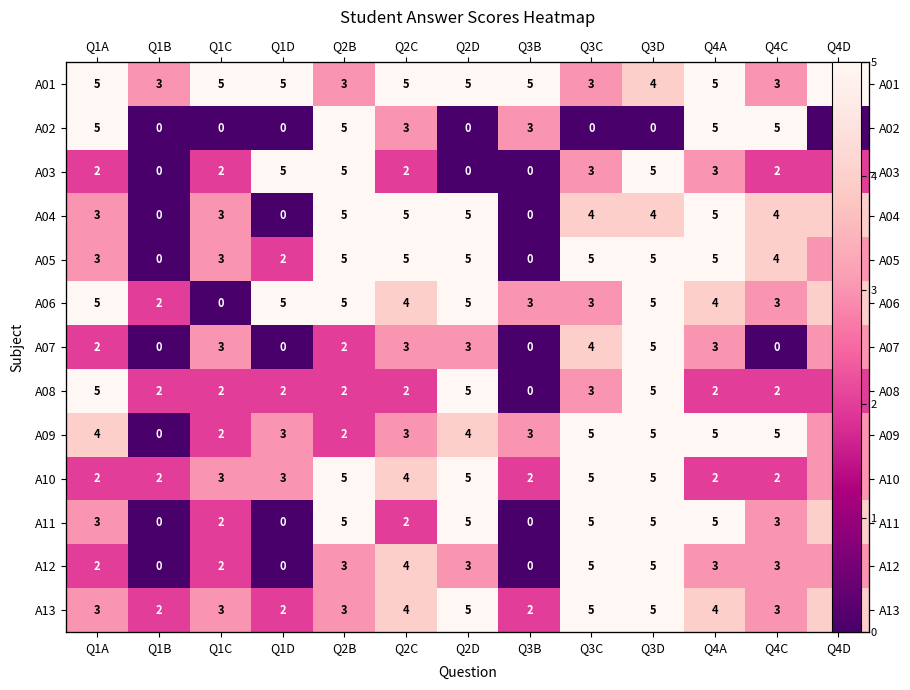

Count the A06 values in the range 3 to 5.

11